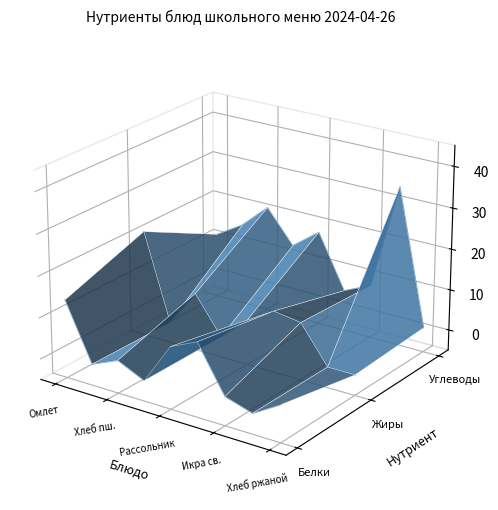

Is the value of Белки at Хлеб ржаной greater than the value of Жиры at Омлет?

No